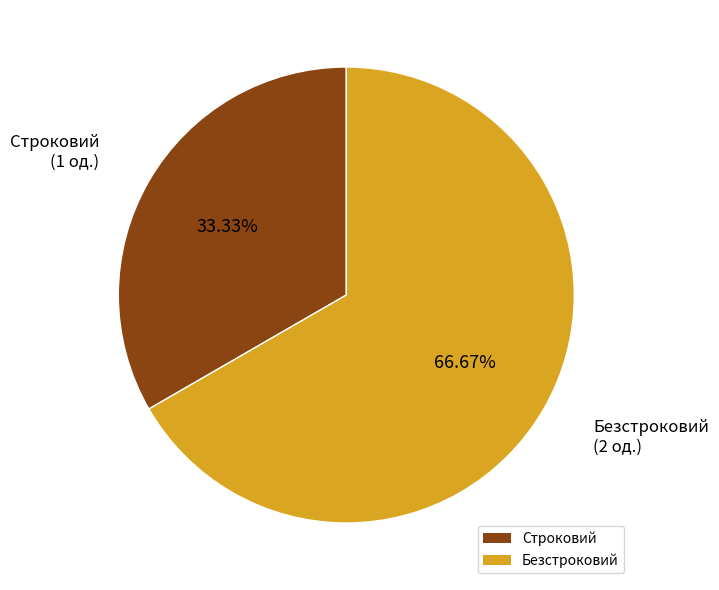

The Безстроковий slice represents 67% of the pie. True or false?

True